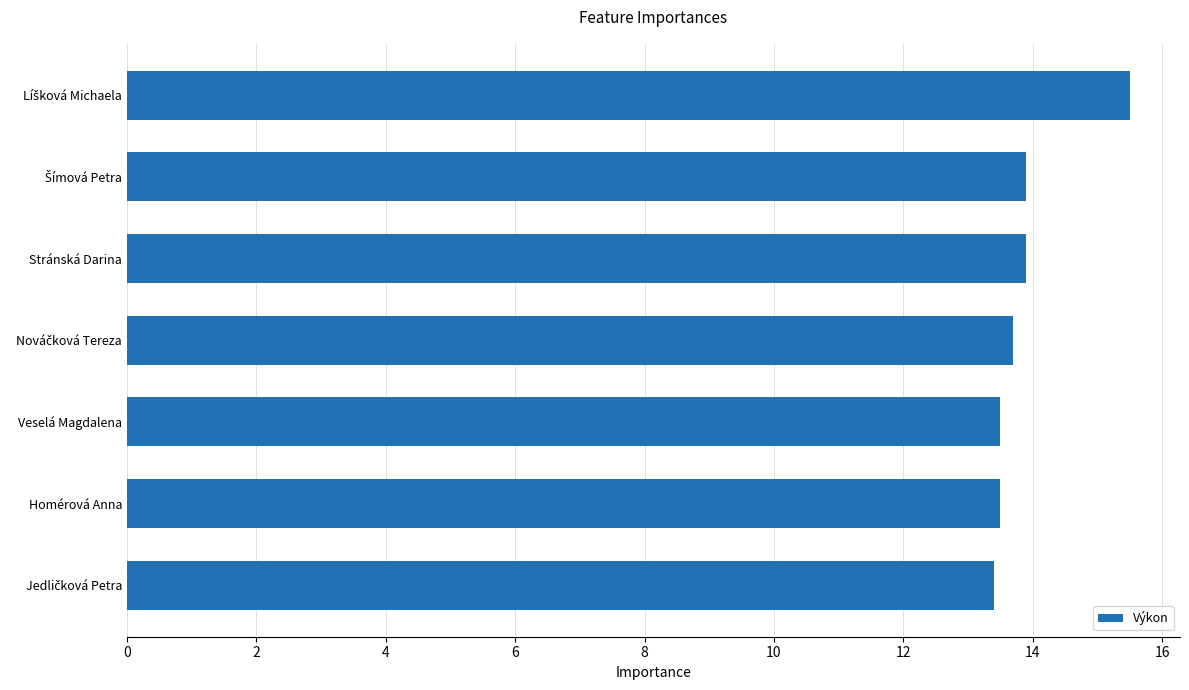

What is the difference between the maximum and second lowest values?

2.0